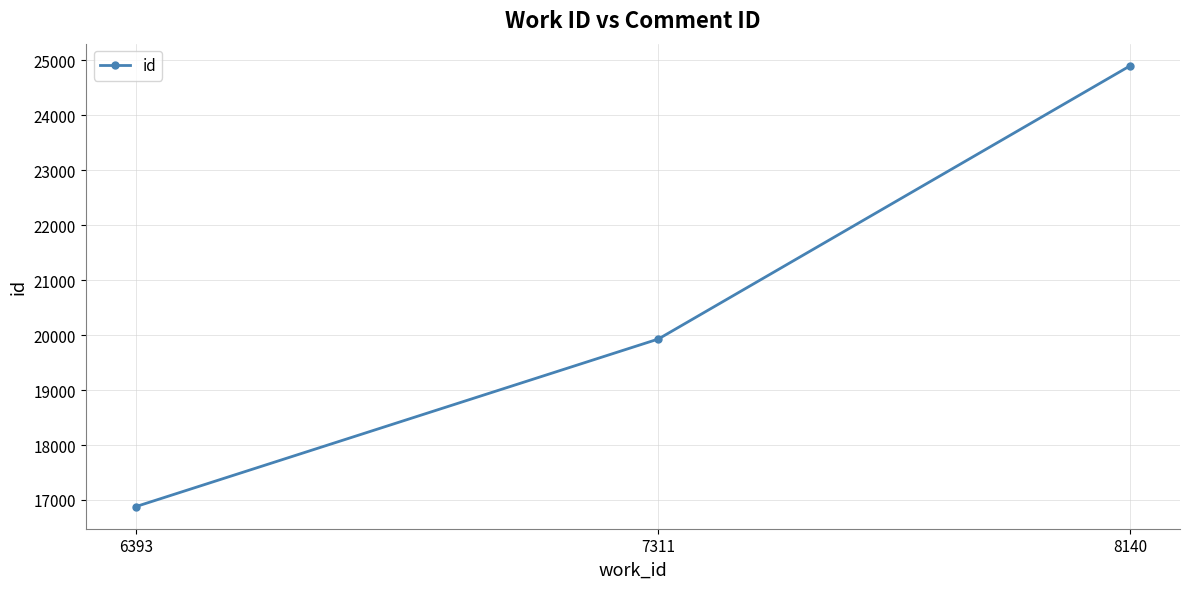

Between 8140 and 7311, which is larger?

8140